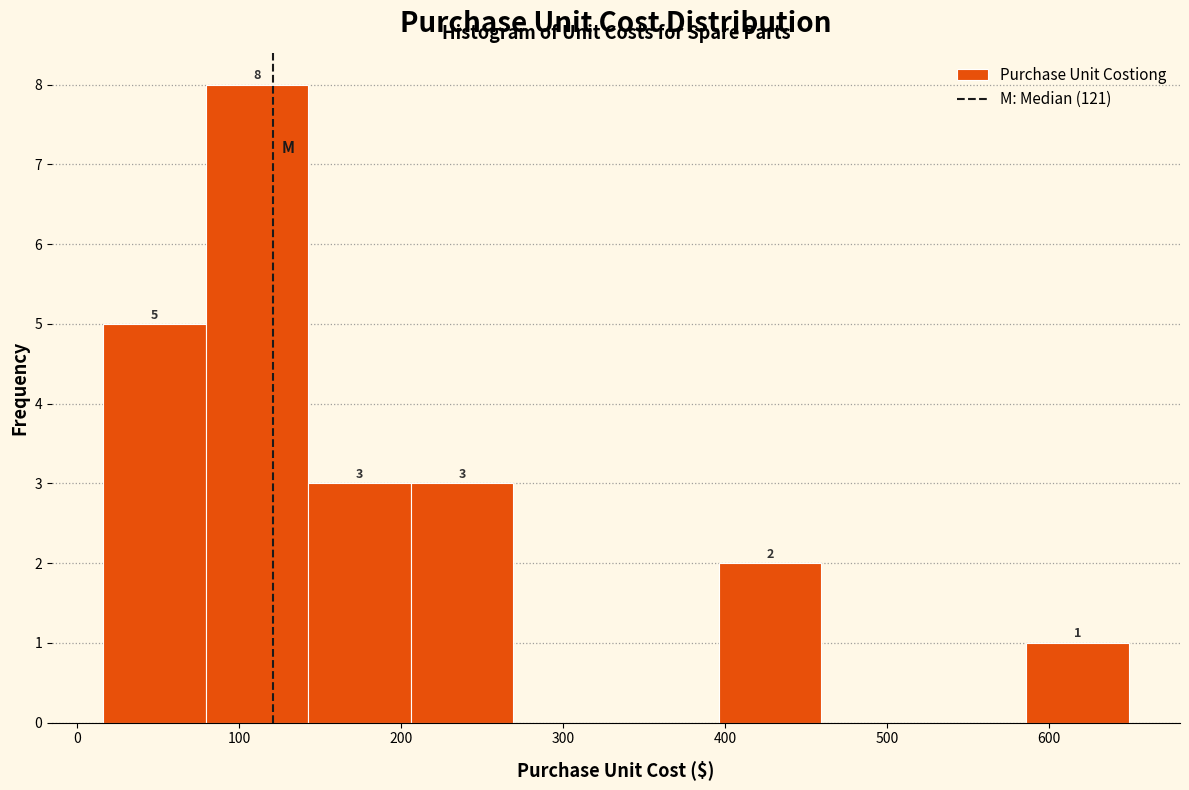

Over which range of the x-axis is the bar tallest?

80 to 140